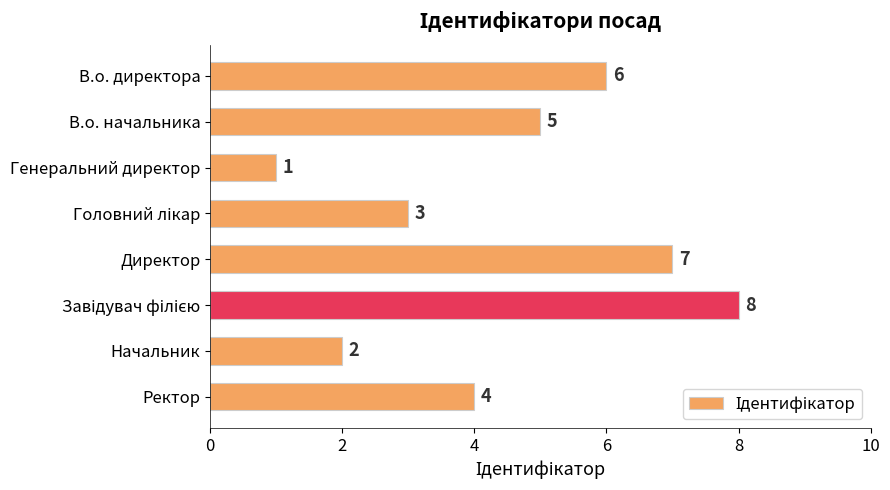

Which category has the lowest value across all series?

Генеральний директор